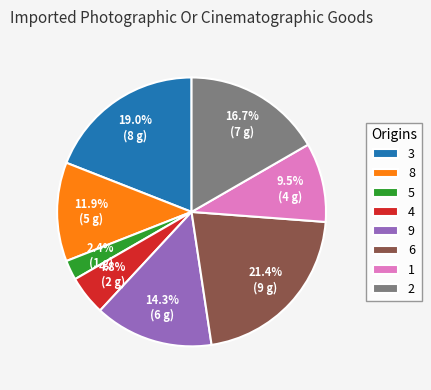

Which slice is the largest?

6